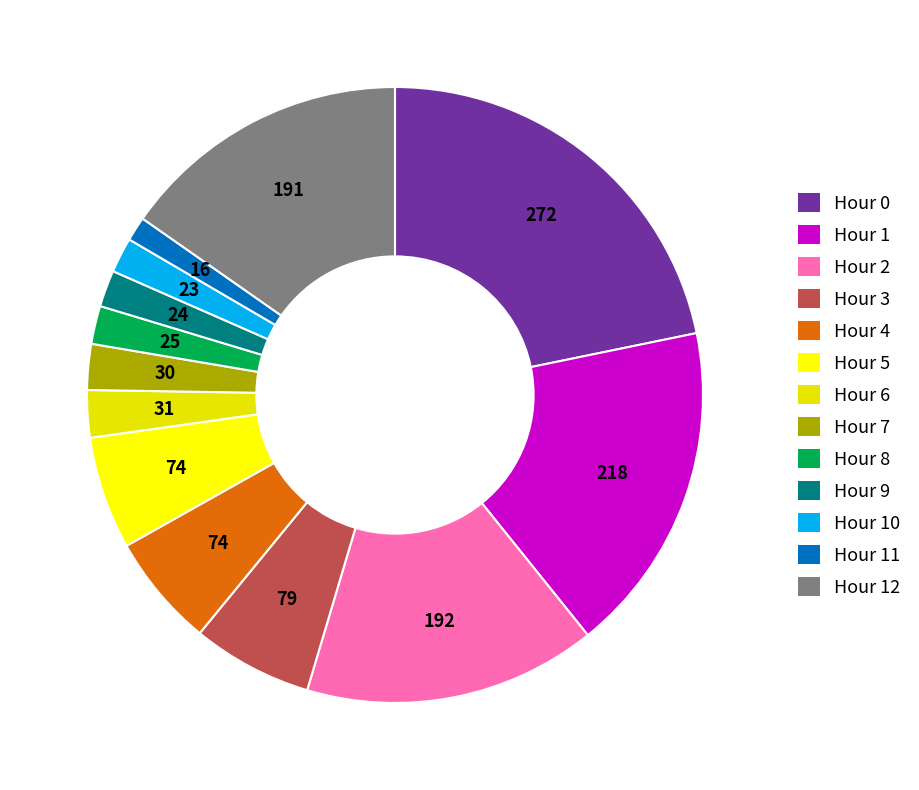

To the nearest percent, what is the difference between the largest and smallest slice percentages?

20%